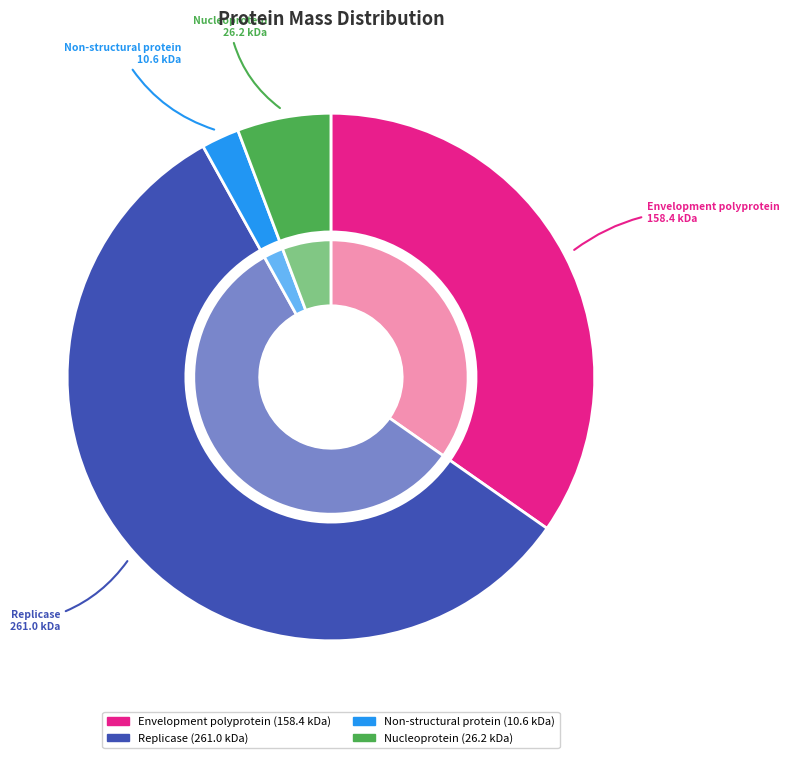

Combined, do Non-structural protein and Replicase account for over 50%?

Yes